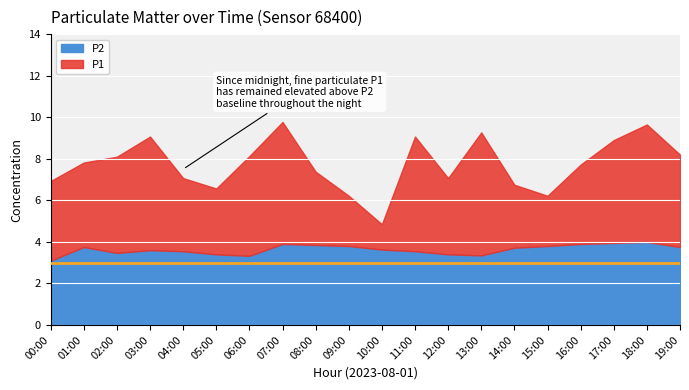

What is the value of the P2 point at the 7th from the left?

3.3